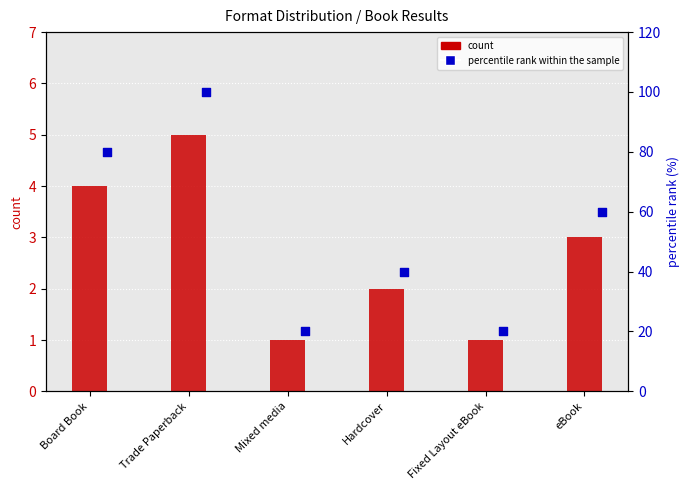

At which category is the sum across all series the highest?

Trade Paperback